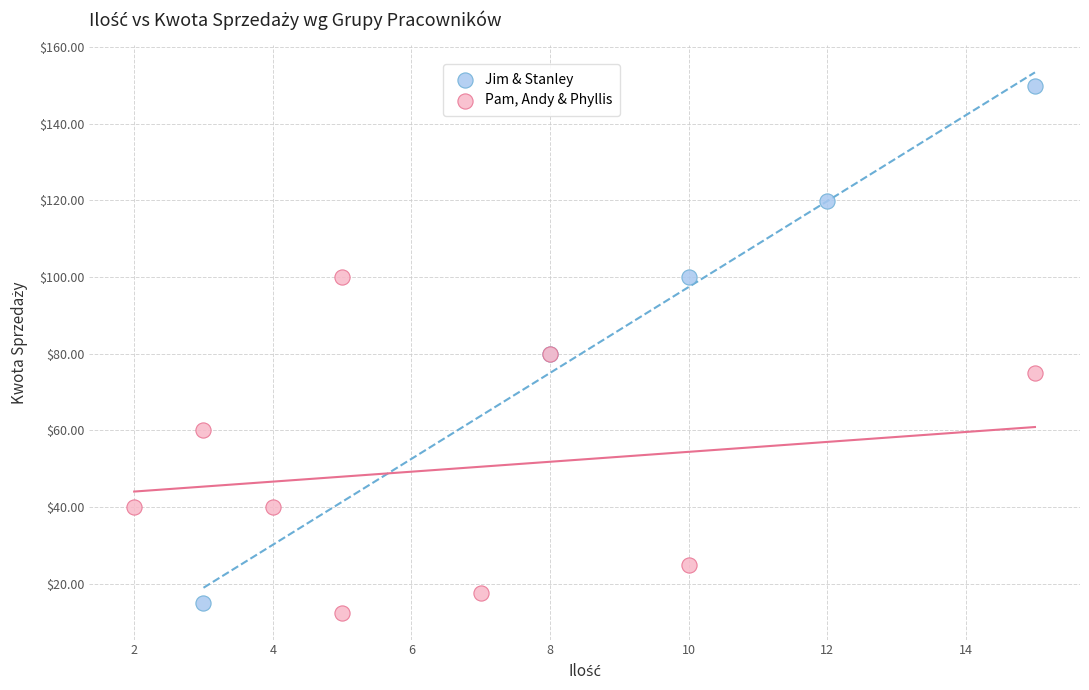

Which series has the largest Y range (max minus min)?

Jim & Stanley